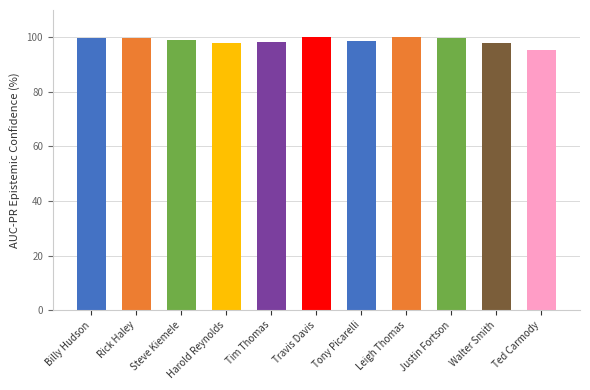

What position from the right is Leigh Thomas?

4